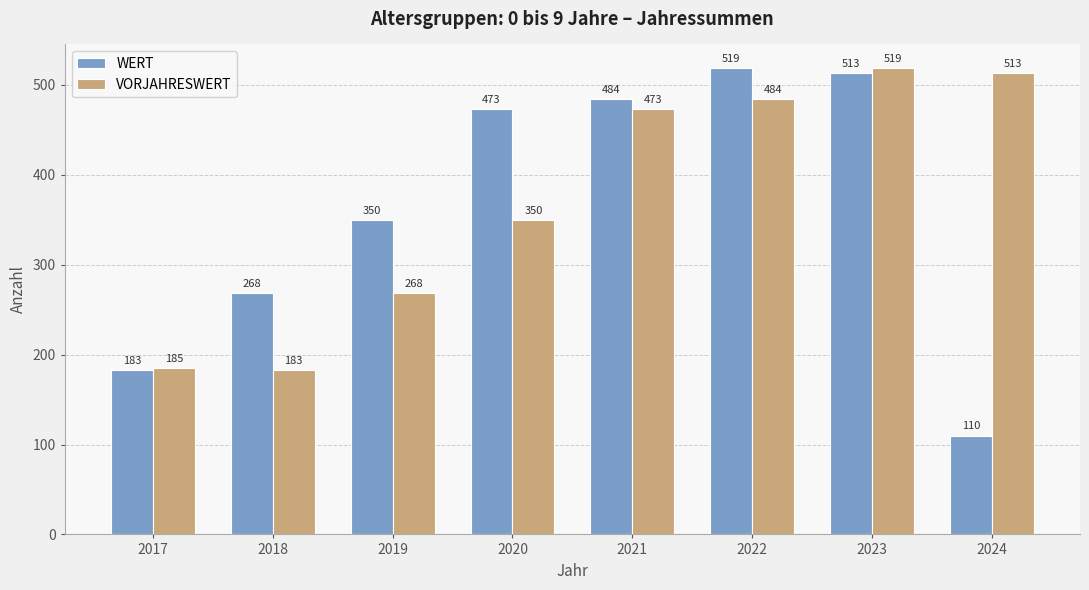

What is the approximate value of WERT at 2018, to the nearest 5?

270